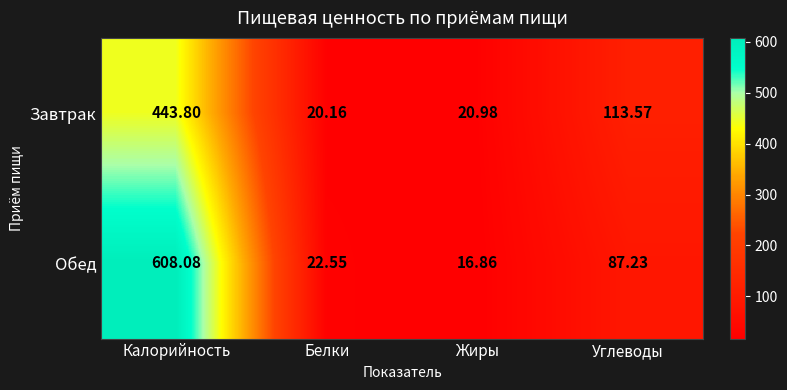

At how many categories does at least one series exceed 137?

1